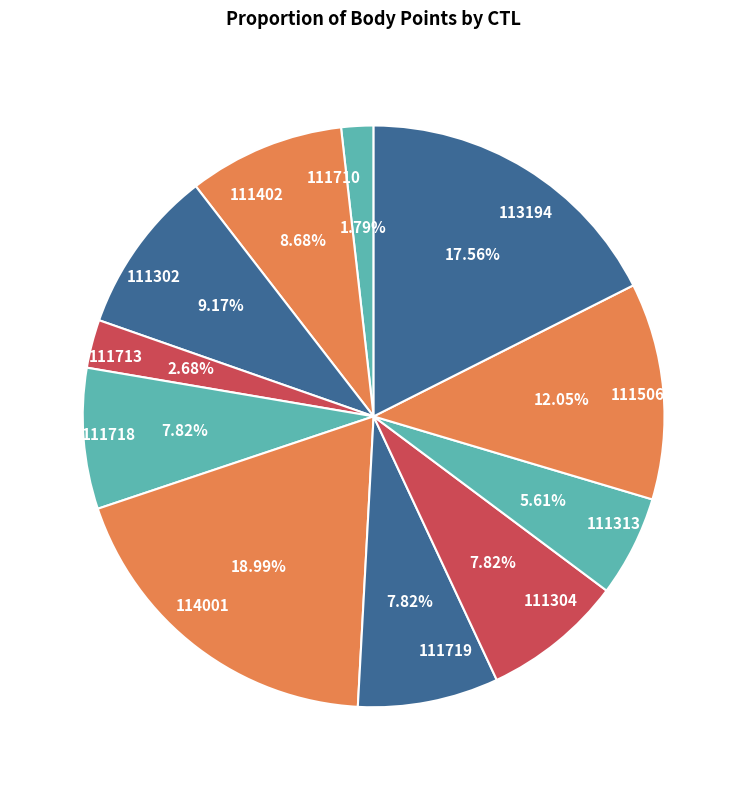

Combined, what portion of the pie is 111304 and 111718?

15.6%